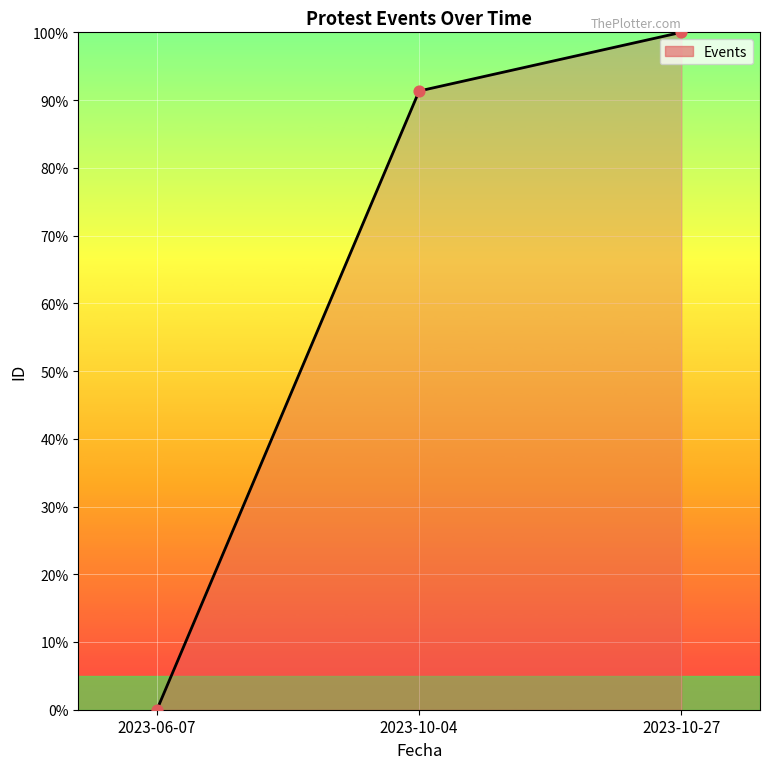

What is the change in value from 2023-10-04 to 2023-10-27?

+8.7